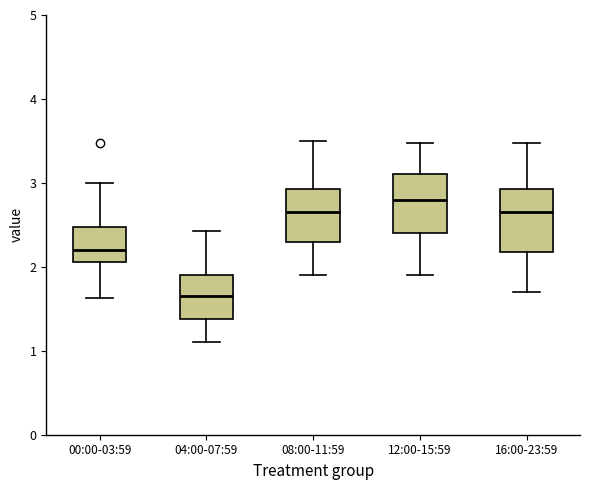

Reading left to right, read every box against the y-axis: the position of its median line, the range the box covers, and the ends of its whiskers. The values are not printed on the chart, so give them approximately, as read against the axis.

00:00-03:59: median 2.2, box 2.1 to 2.5, whiskers 1.6 to 3.0
04:00-07:59: median 1.7, box 1.4 to 1.9, whiskers 1.1 to 2.4
08:00-11:59: median 2.7, box 2.3 to 2.9, whiskers 1.9 to 3.5
12:00-15:59: median 2.8, box 2.4 to 3.1, whiskers 1.9 to 3.5
16:00-23:59: median 2.7, box 2.2 to 2.9, whiskers 1.7 to 3.5